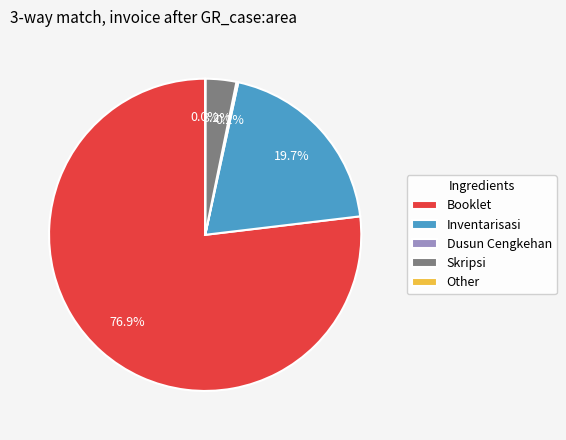

What percentage is NOT represented by Inventarisasi?

80.3%